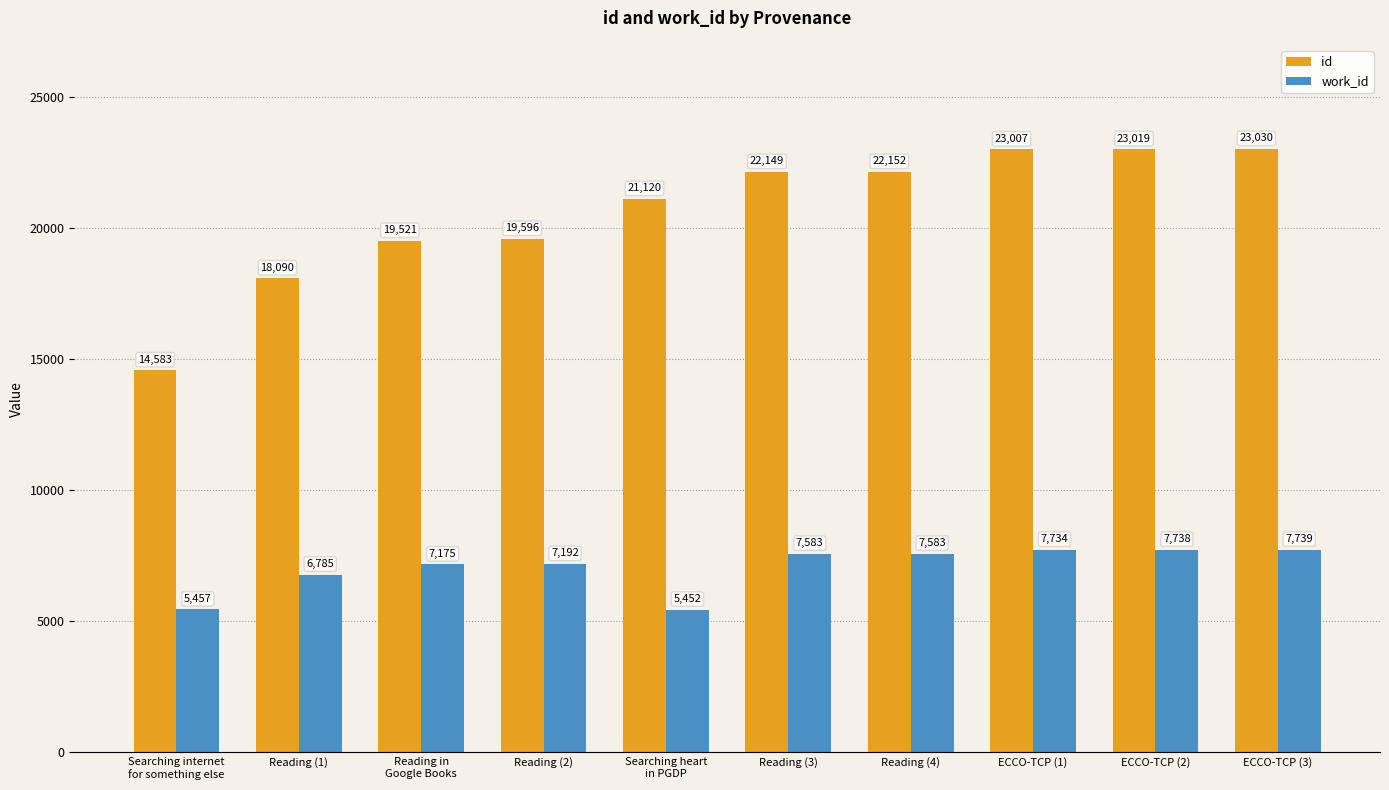

At how many categories does at least one series exceed 9343?

10